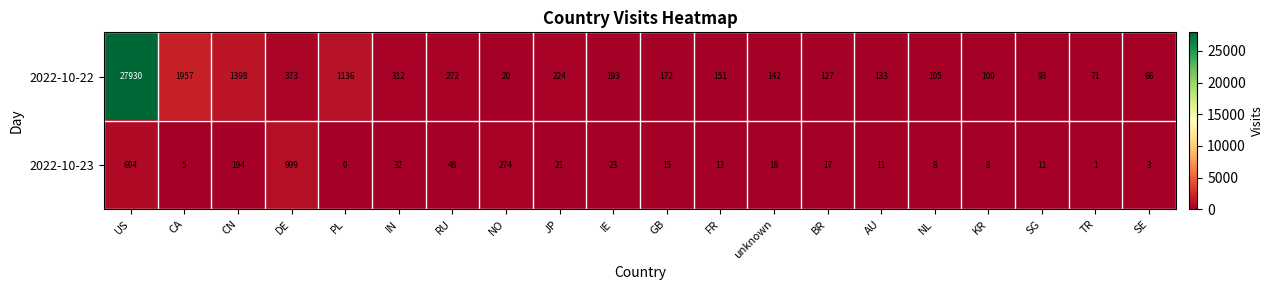

What is the sum of all 2022-10-23 values?

2395